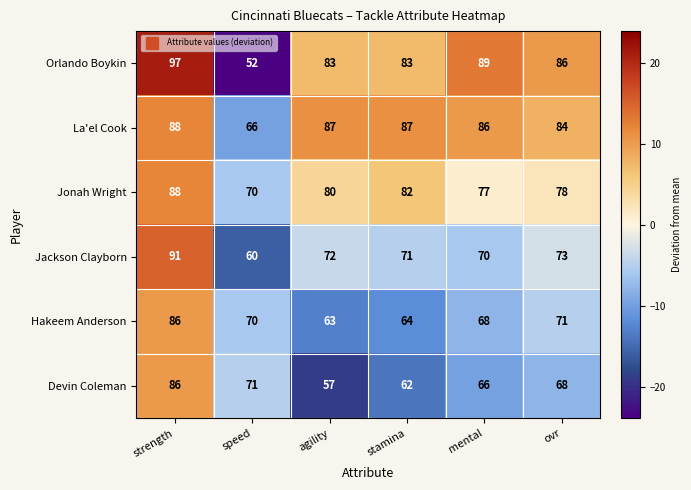

Rank the categories by Jonah Wright value from lowest to highest.

speed, mental, ovr, agility, stamina, strength